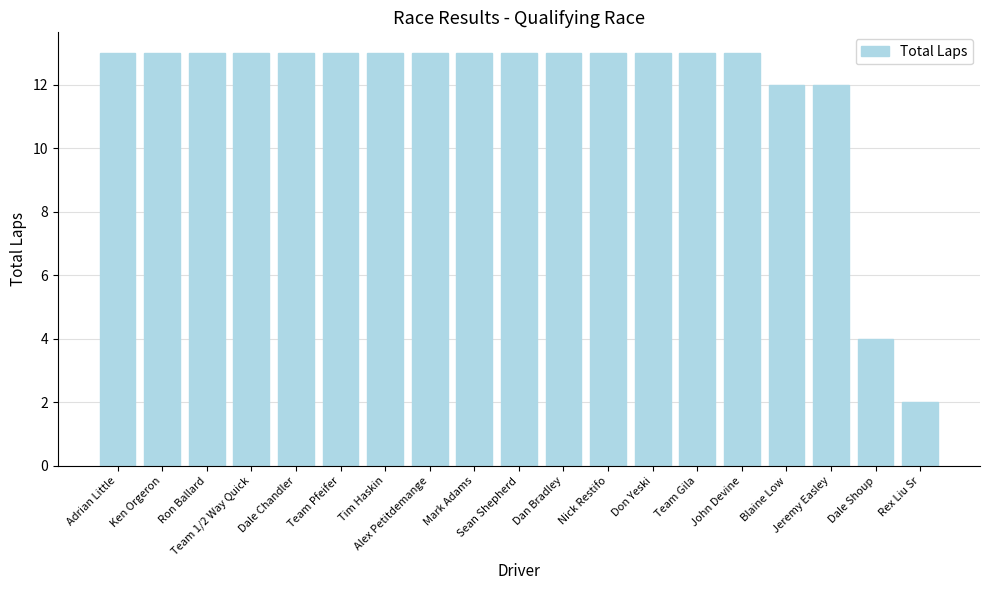

The chart shows a value of 21 at Team 1/2 Way Quick. True or false?

False